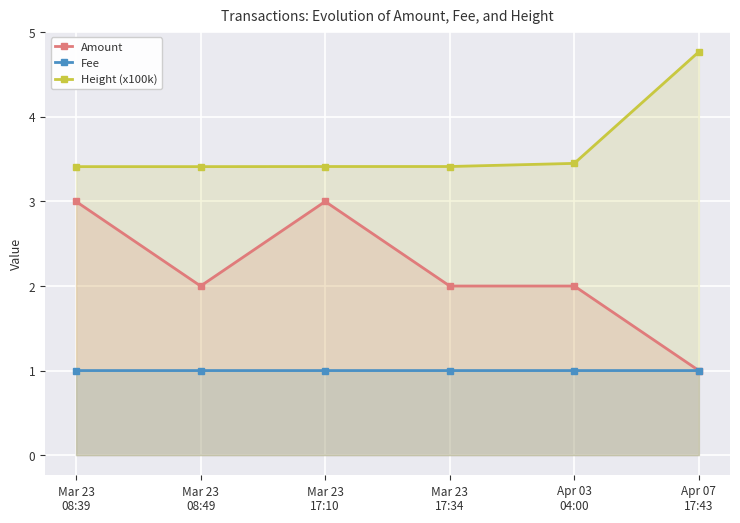

What is the difference between the Height (x100k) values at Mar 23
17:34 and Apr 07
17:43?

1.4